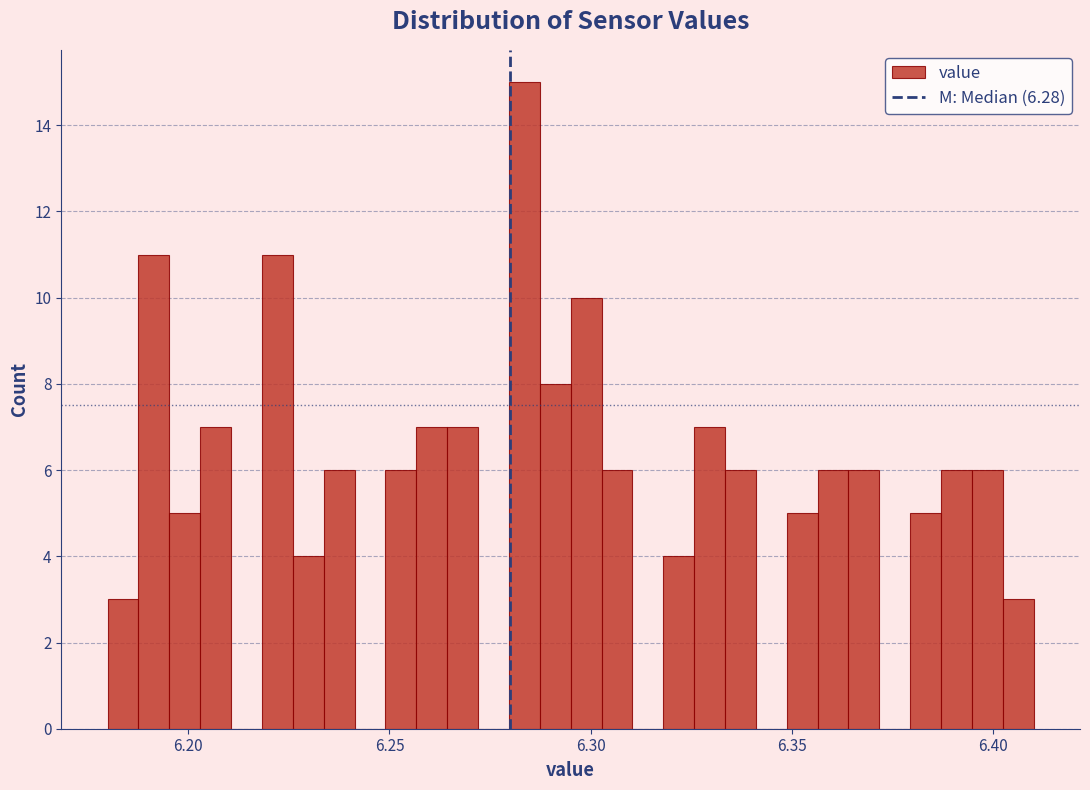

Read against the x-axis, roughly where is the centre of the tallest bar?

6.285